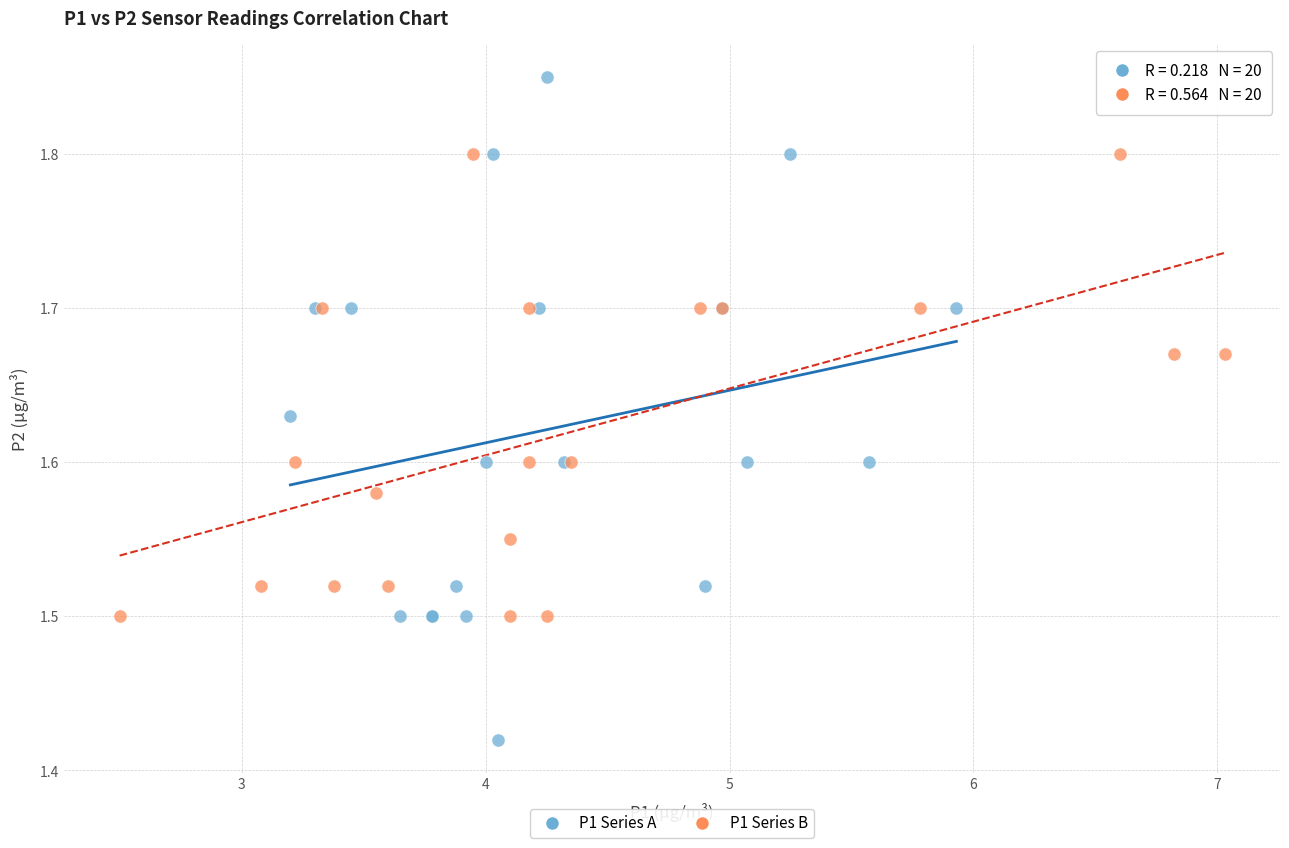

What are all the series names shown in the legend?

P1 Series A, P1 Series B